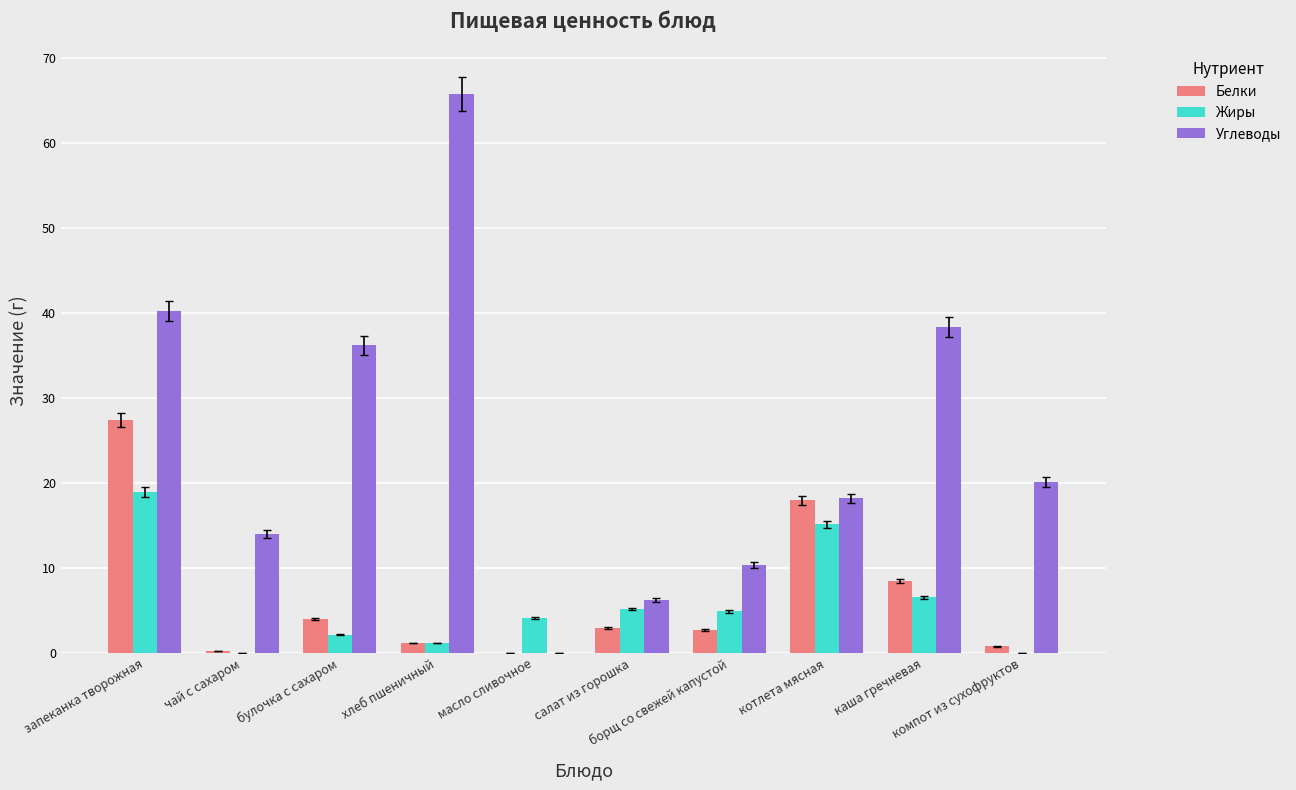

What is the maximum value for Жиры?

19.0